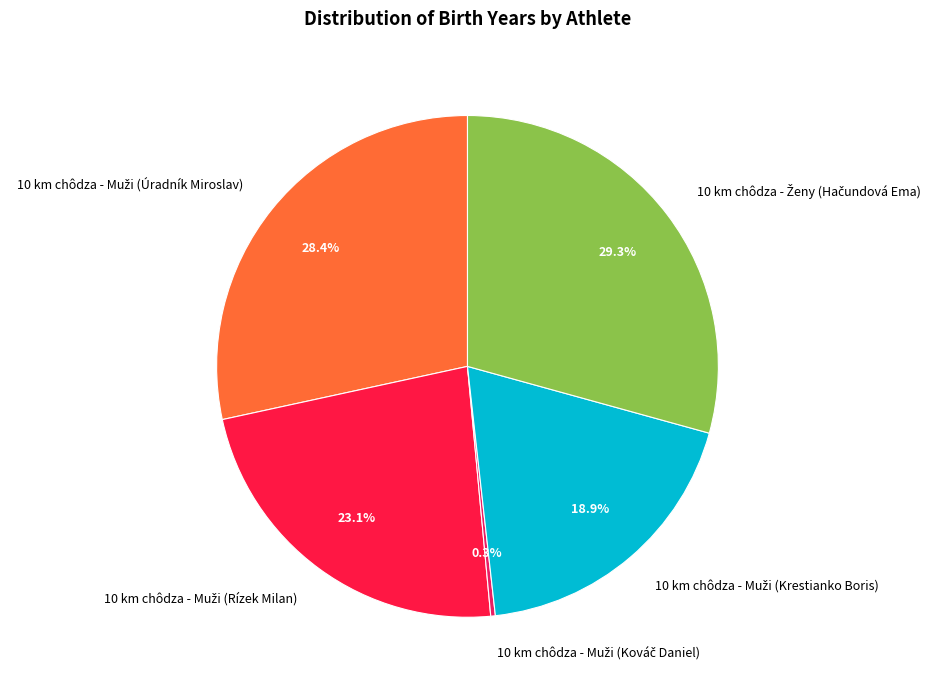

Does any single category account for the majority?

No